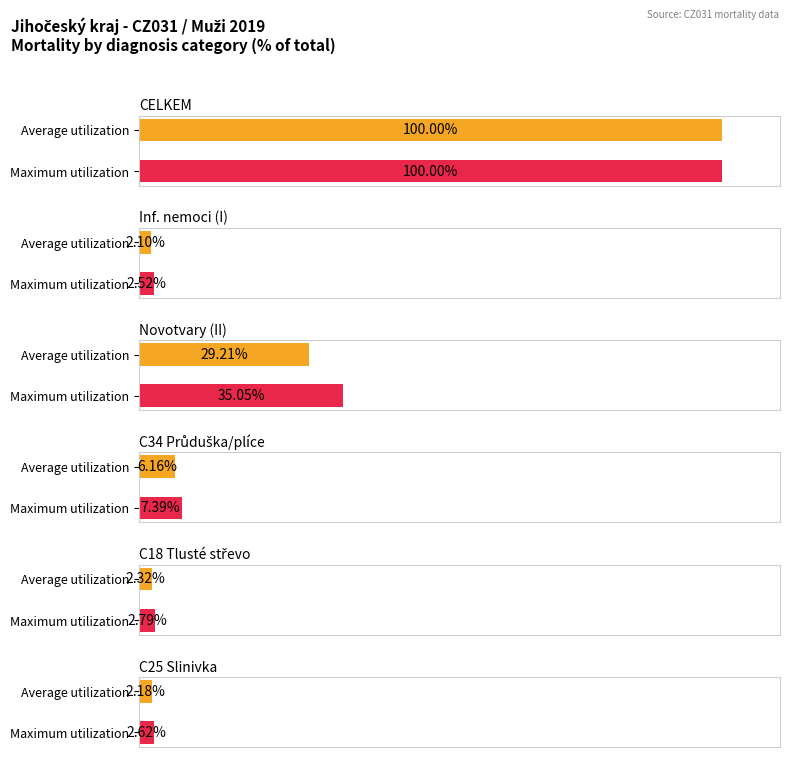

How many values in the Maximum utilization series are below 14?

4